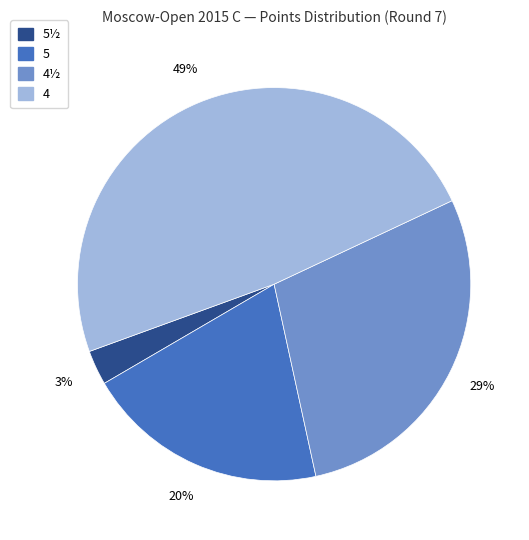

To the nearest percent, what is the difference between the largest and smallest slice percentages?

46%